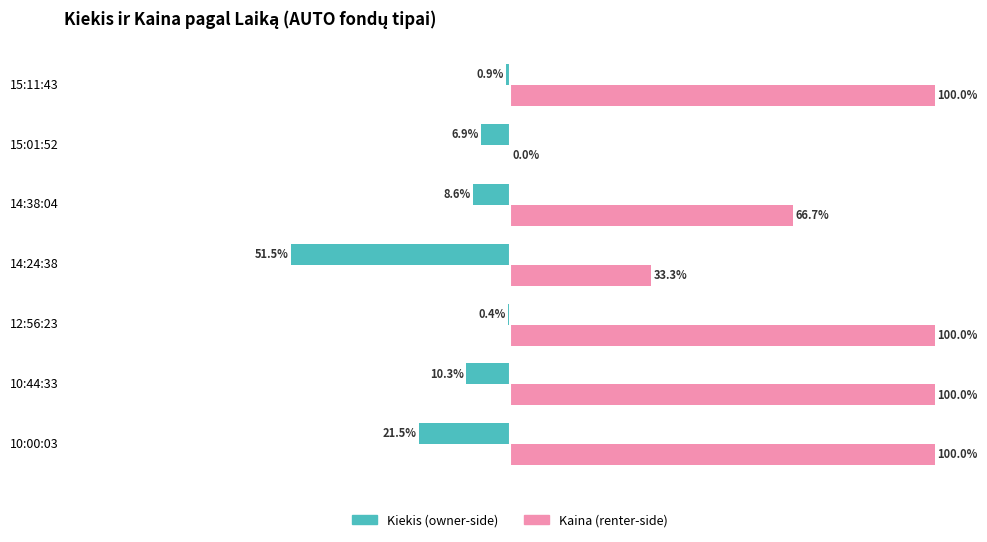

At which category is the sum across all series the highest?

12:56:23